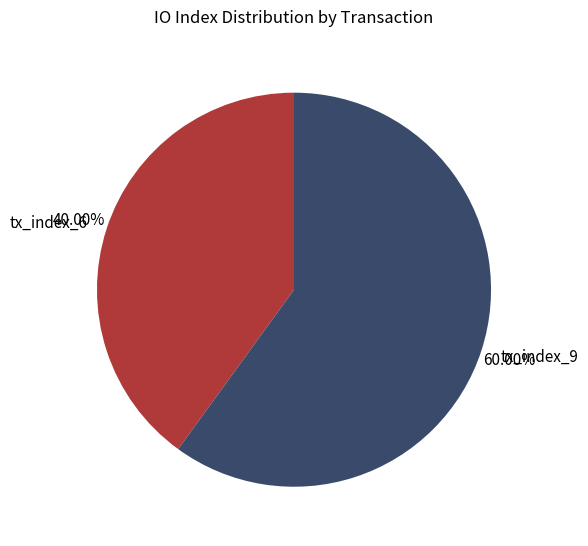

Count the number of slices in the pie.

2